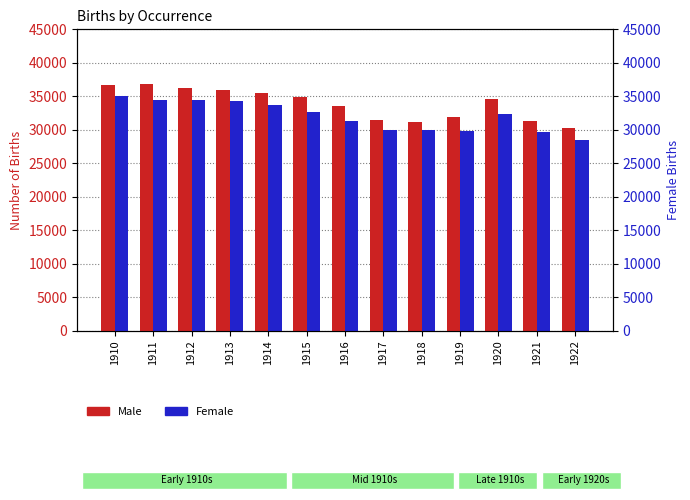

Reading left to right, list all the values displayed in this chart.

Male: 36737	36907	36210	35967	35446	34847	33524	31471	31150	31947	34590	31333	30345
Female: 35007	34444	34524	34247	33656	32654	31290	29950	29942	29882	32425	29677	28504